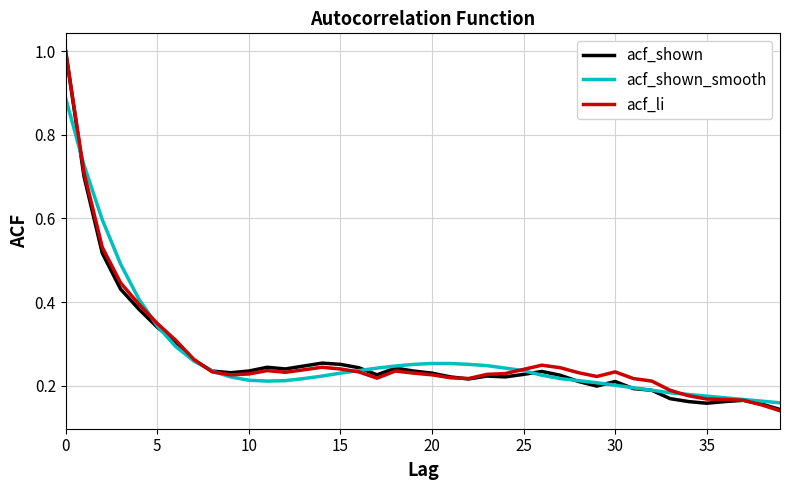

How many series are shown in this chart?

3